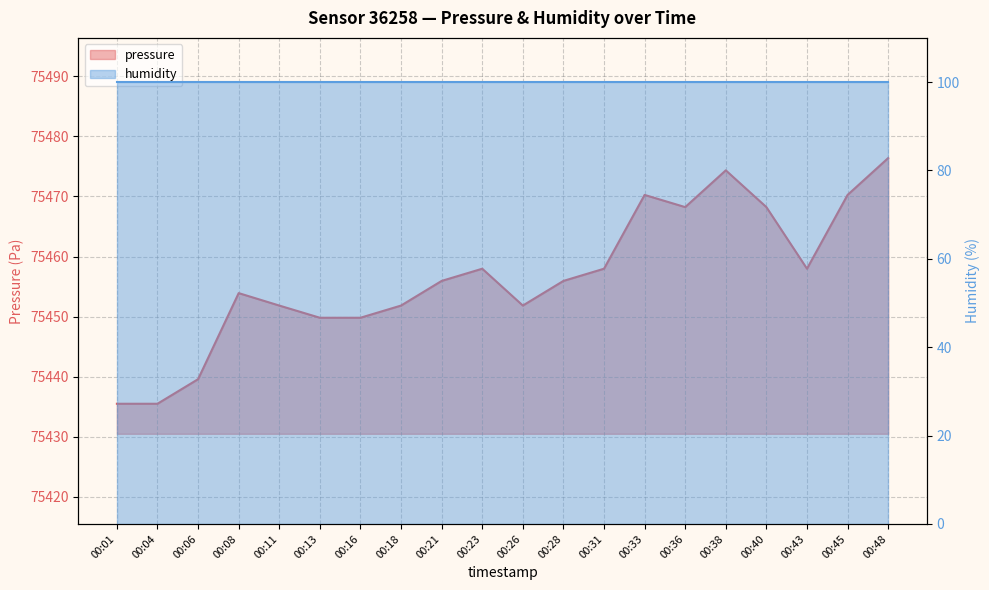

Rank the categories by value from lowest to highest.

00:01, 00:04, 00:06, 00:13, 00:16, 00:11, 00:18, 00:26, 00:08, 00:21, 00:28, 00:23, 00:31, 00:43, 00:36, 00:40, 00:33, 00:45, 00:38, 00:48